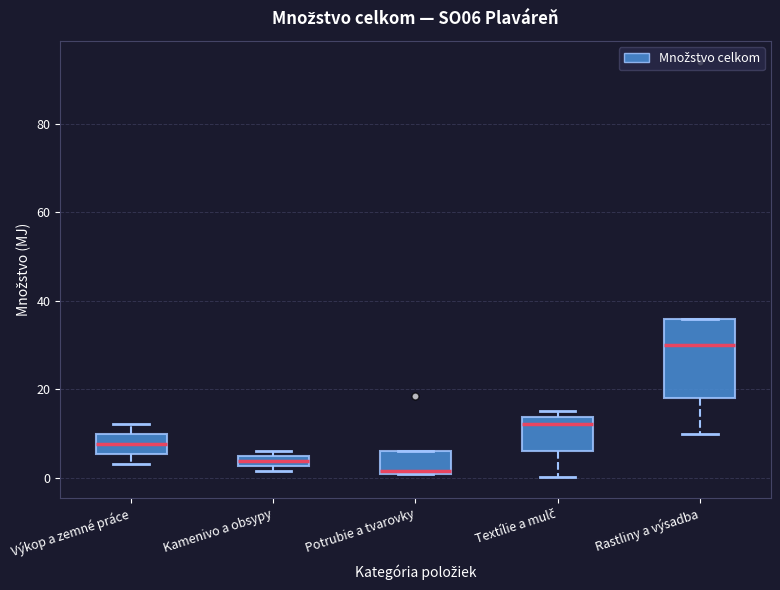

Comparing the boxes themselves (not the whiskers), which one is the tallest?

Rastliny a výsadba